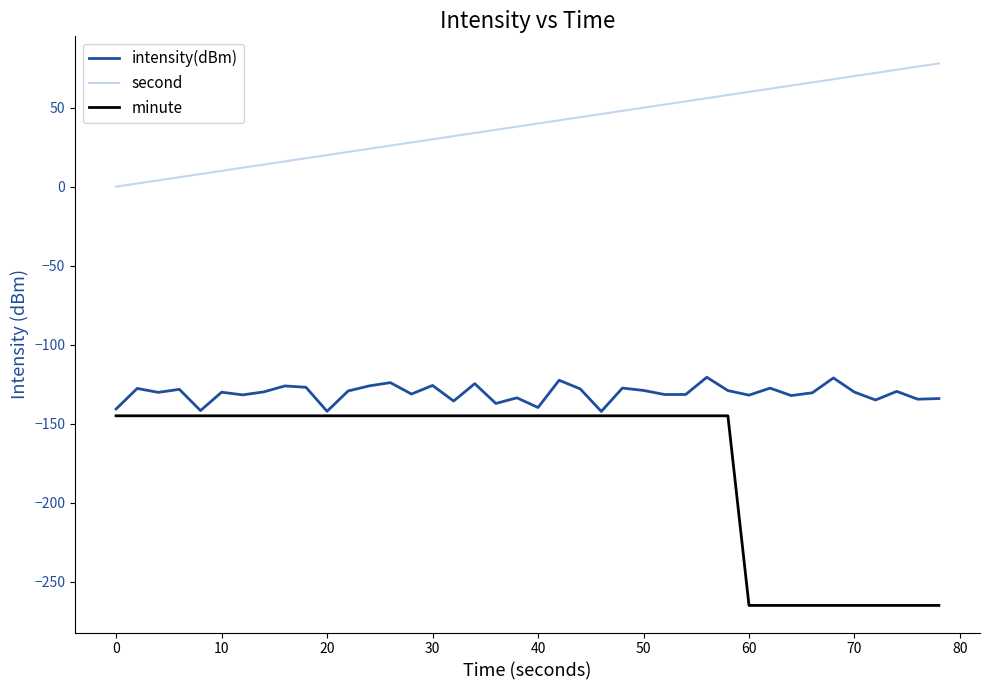

How many series are shown in this chart?

3